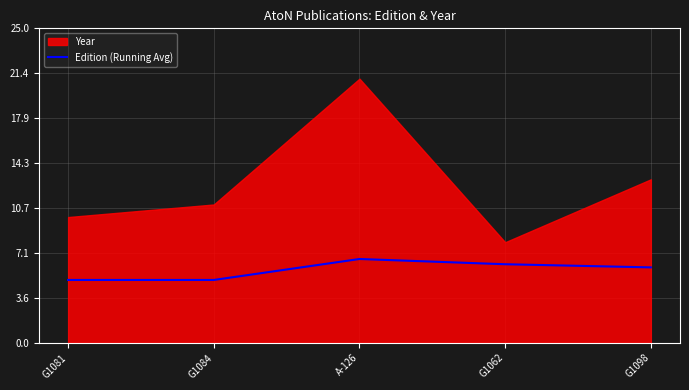

Where is the data nearest to the value 5?

G1081